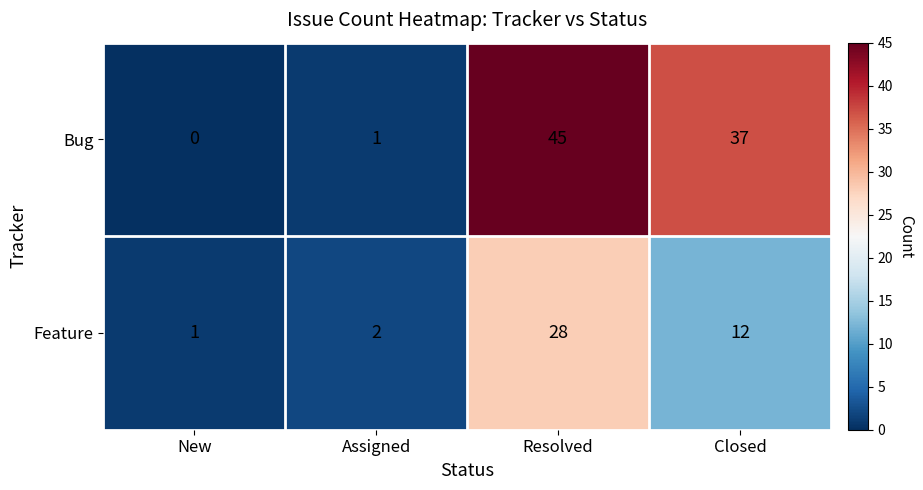

At which category does the chart reach its minimum across all series?

New